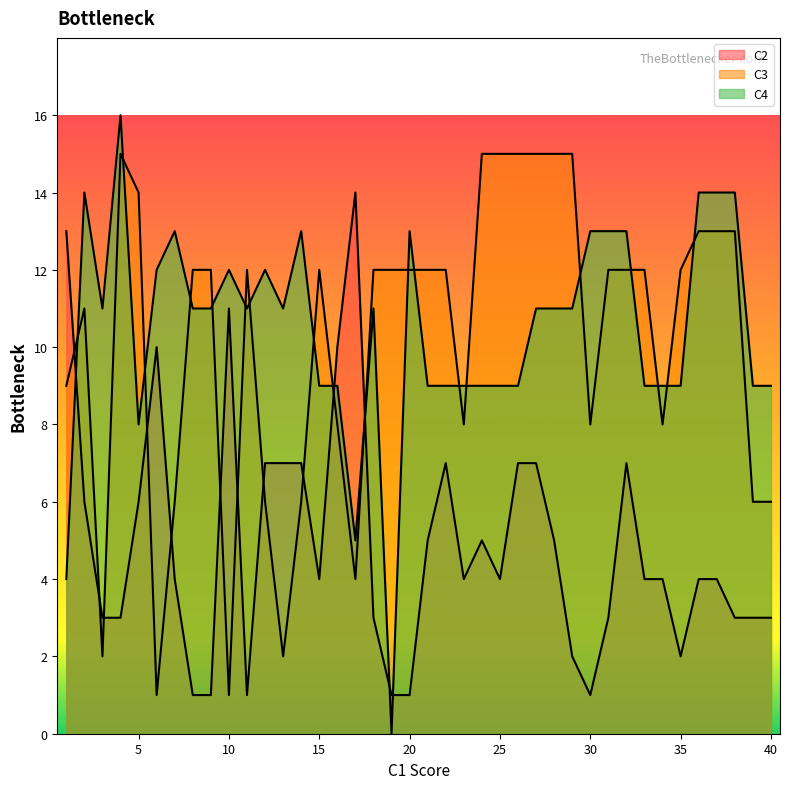

True or false: C3 and C2 cross at least once.

True